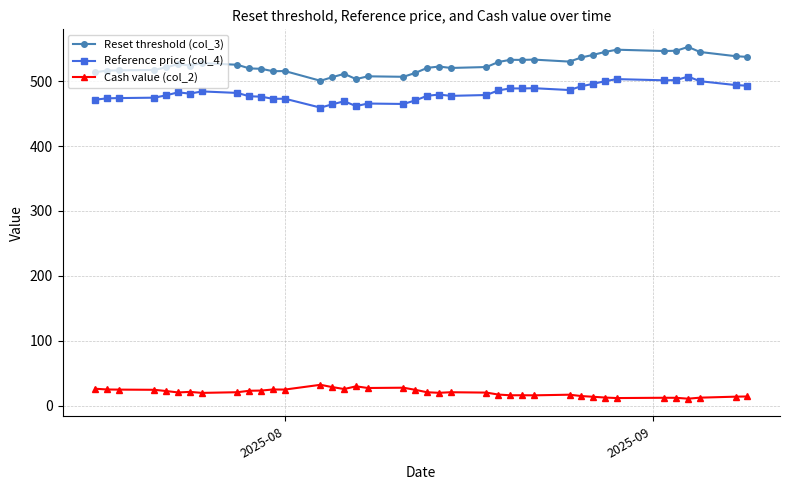

True or false: Cash value (col_2) and Reference price (col_4) cross at least once.

False